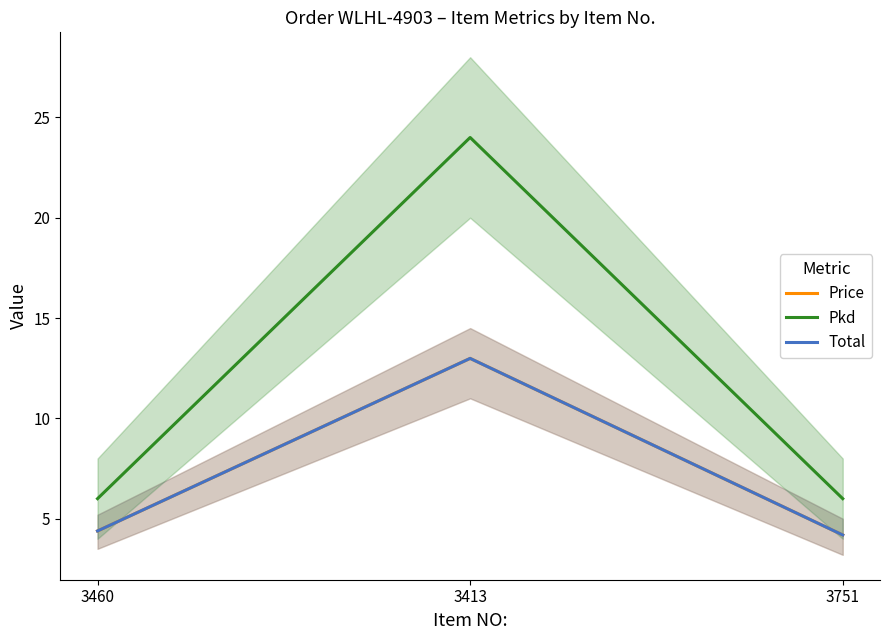

What is the label of the 2nd point from the right?

3413